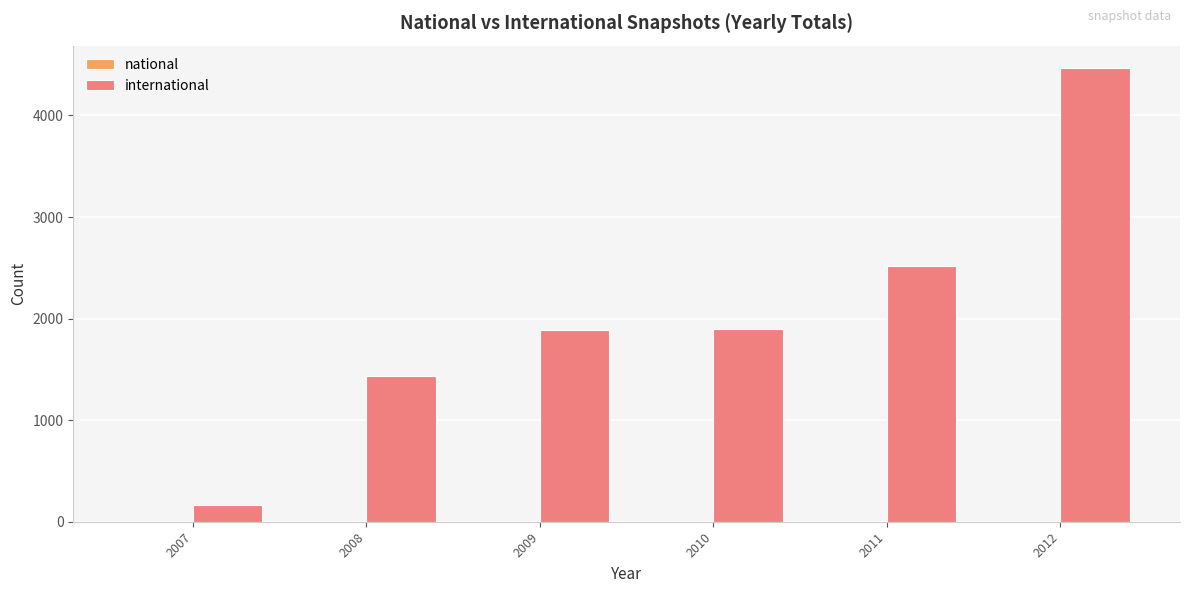

How many groups of bars are there?

6